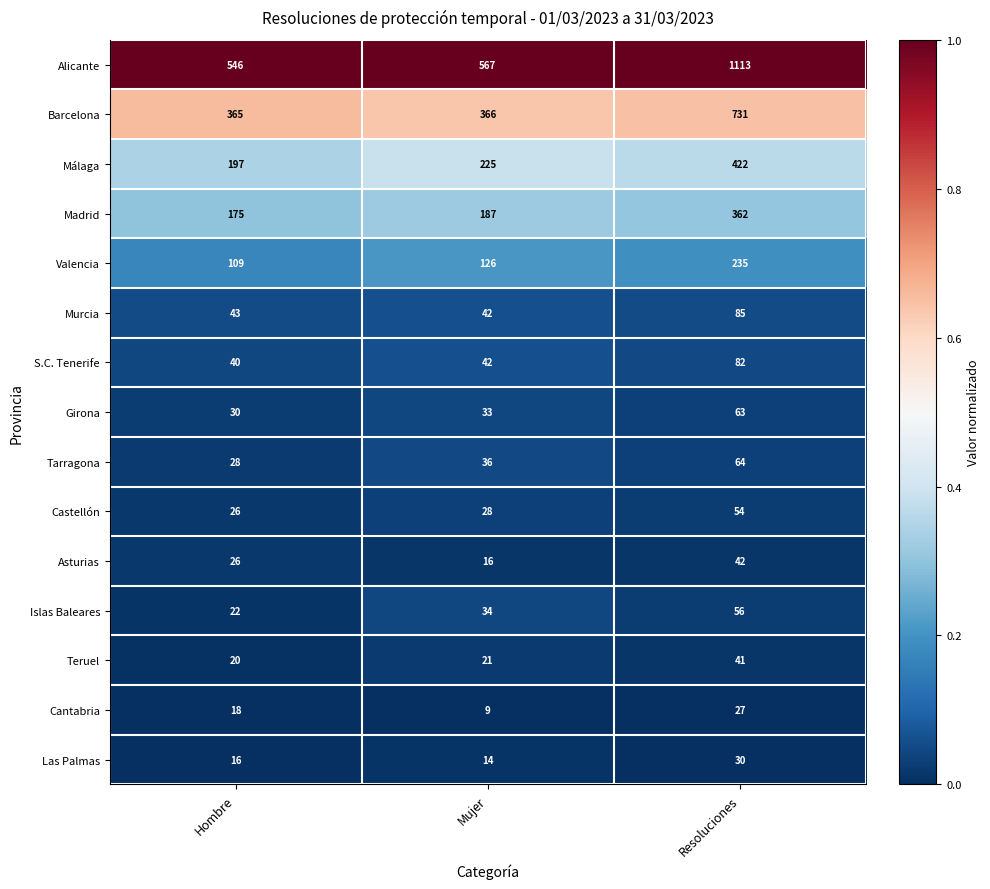

What is the total value across all series at Hombre?

1661